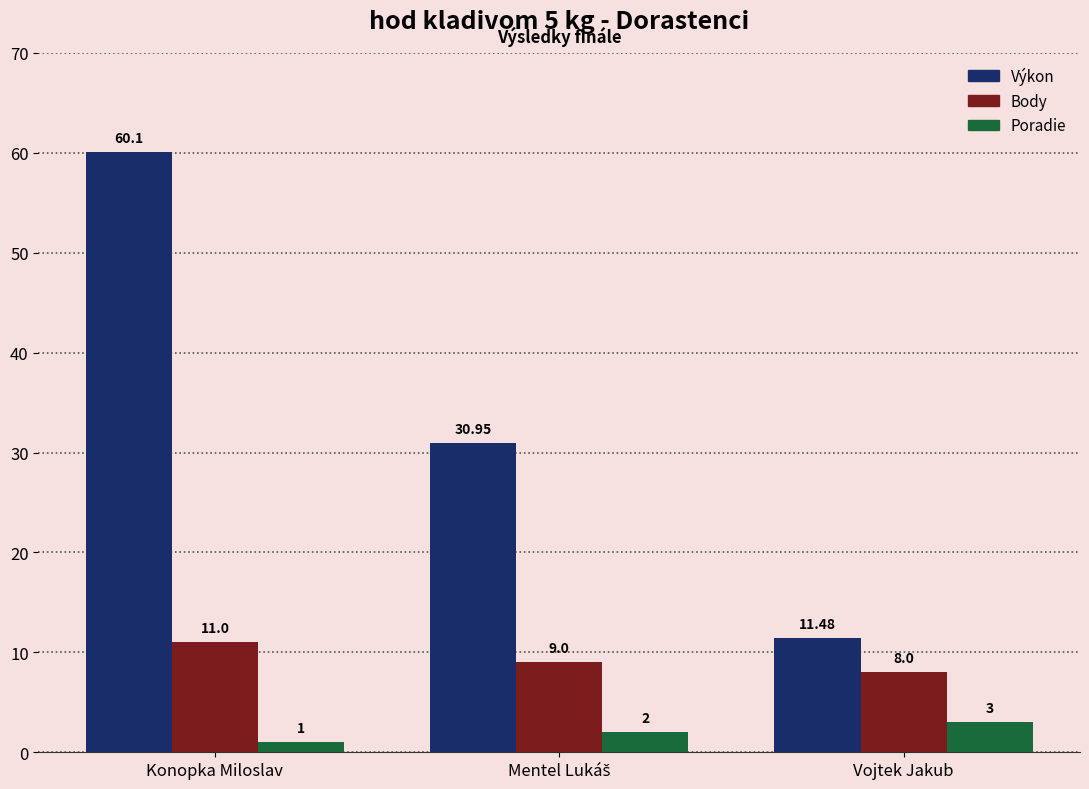

Read the Body value at Konopka Miloslav.

11.0